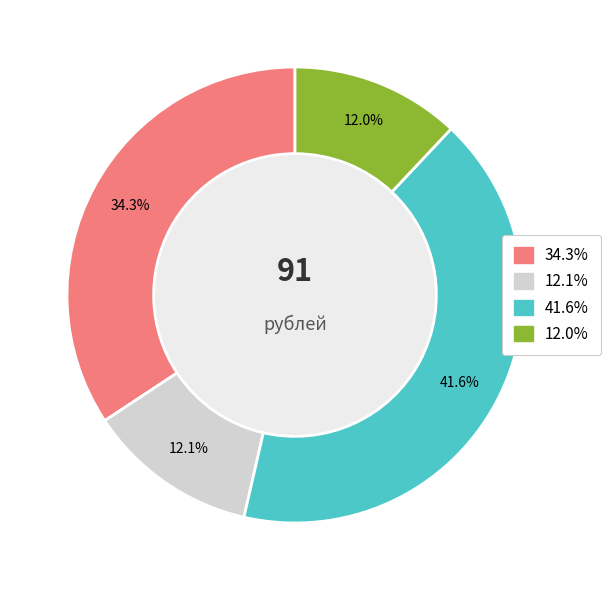

Does any single category account for the majority?

No